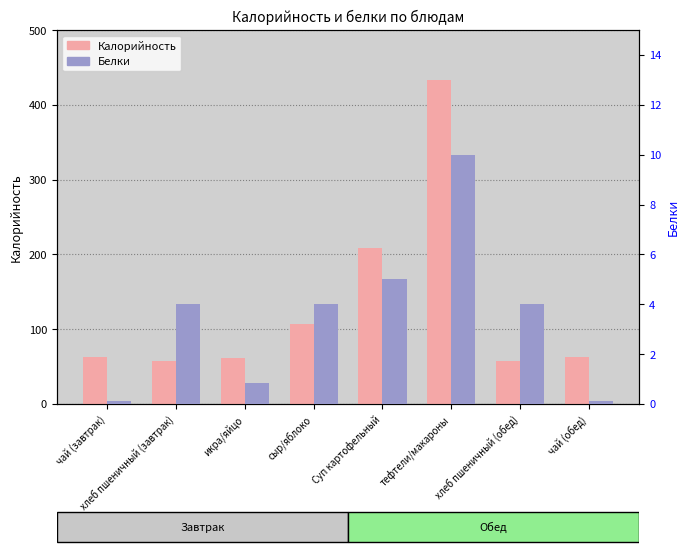

Which has a higher value, хлеб пшеничный (обед) or хлеб пшеничный (завтрак)?

хлеб пшеничный (обед)